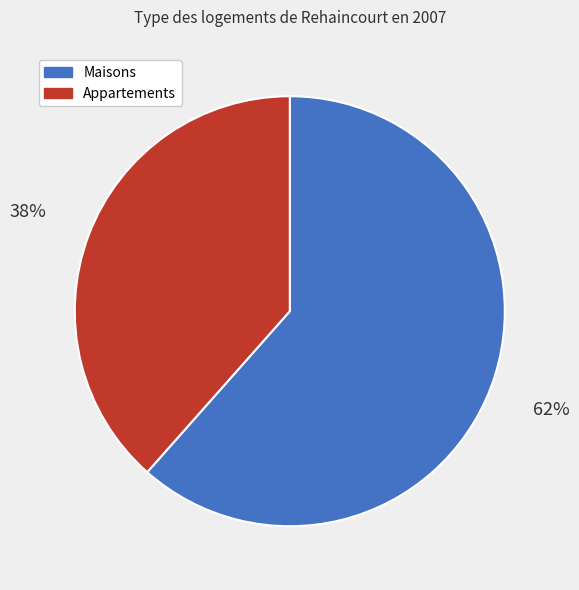

To the nearest percent, what is the average slice percentage?

50%